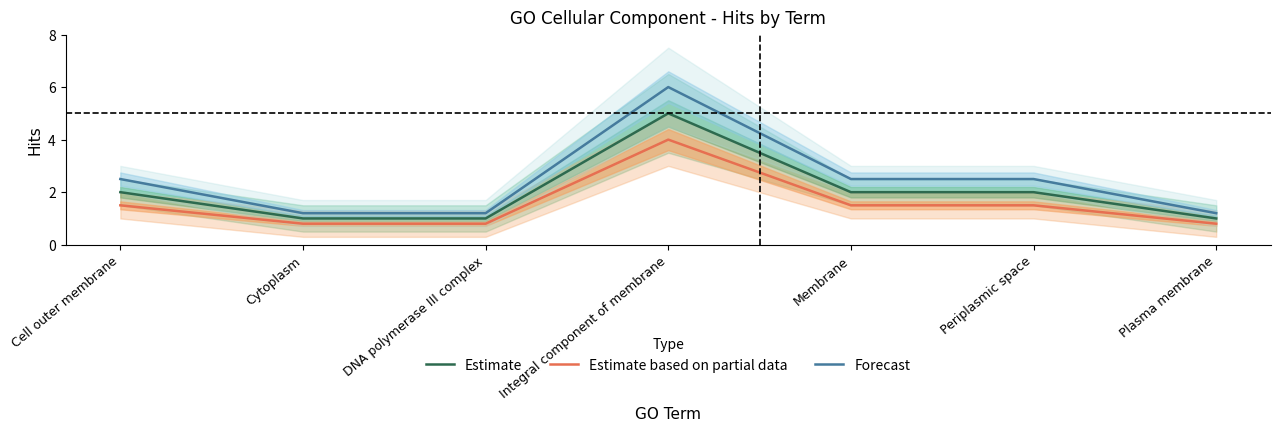

What is the smallest value displayed?

0.8